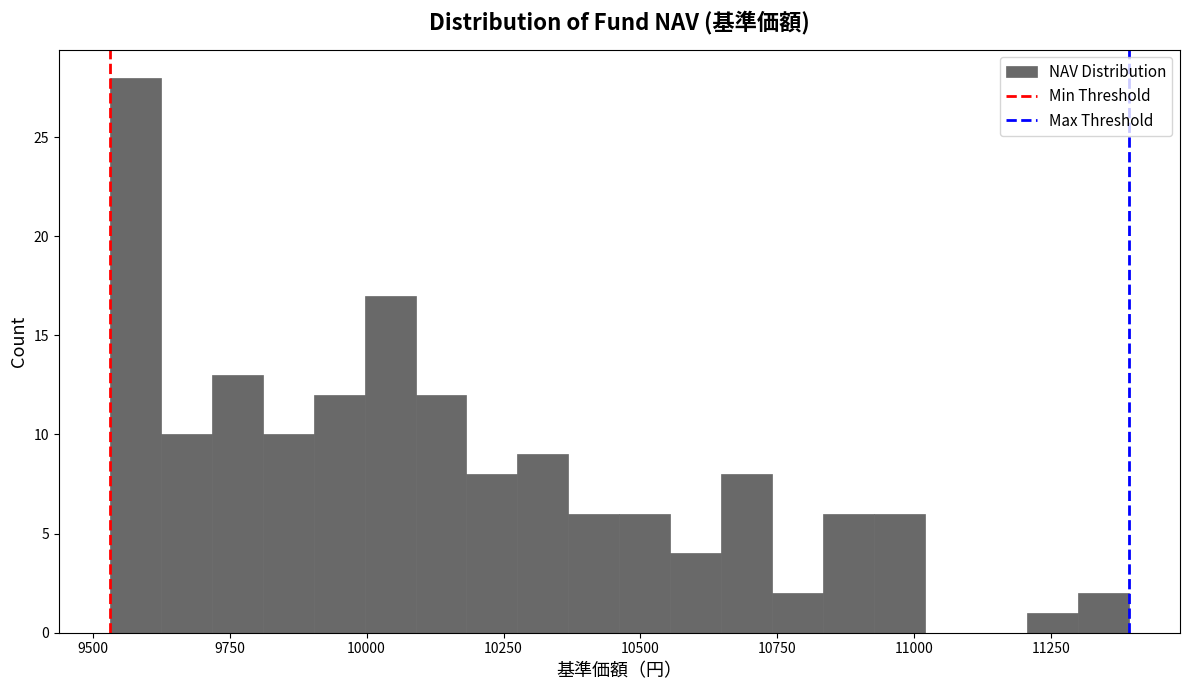

Around what value on the x-axis is the tallest bar? Give the approximate position of its centre, as read against the axis.

9600